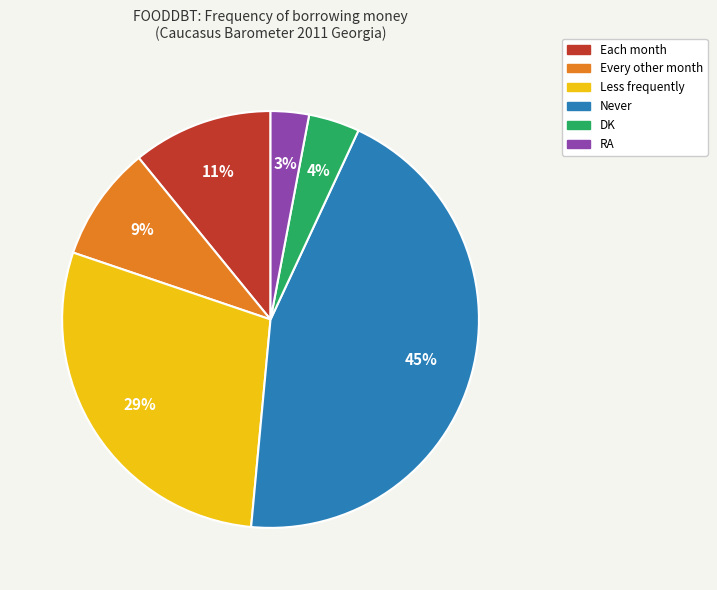

Is it true that RA is 3% of the pie?

True